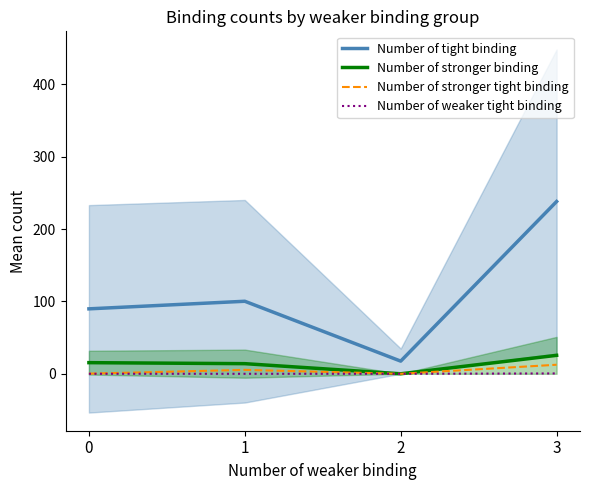

True or false: Number of tight binding and Number of weaker tight binding cross at least once.

False